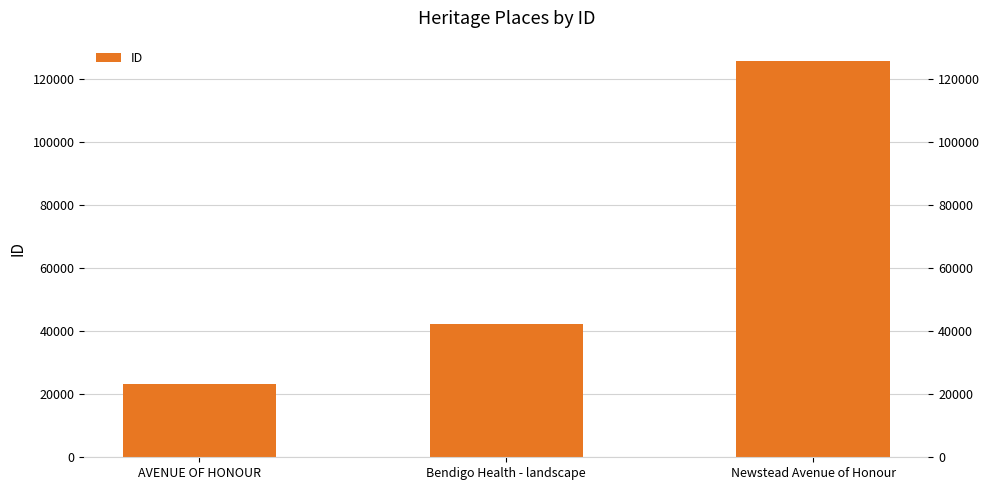

Reading left to right, list all the values displayed in this chart.

23357	42204	125732